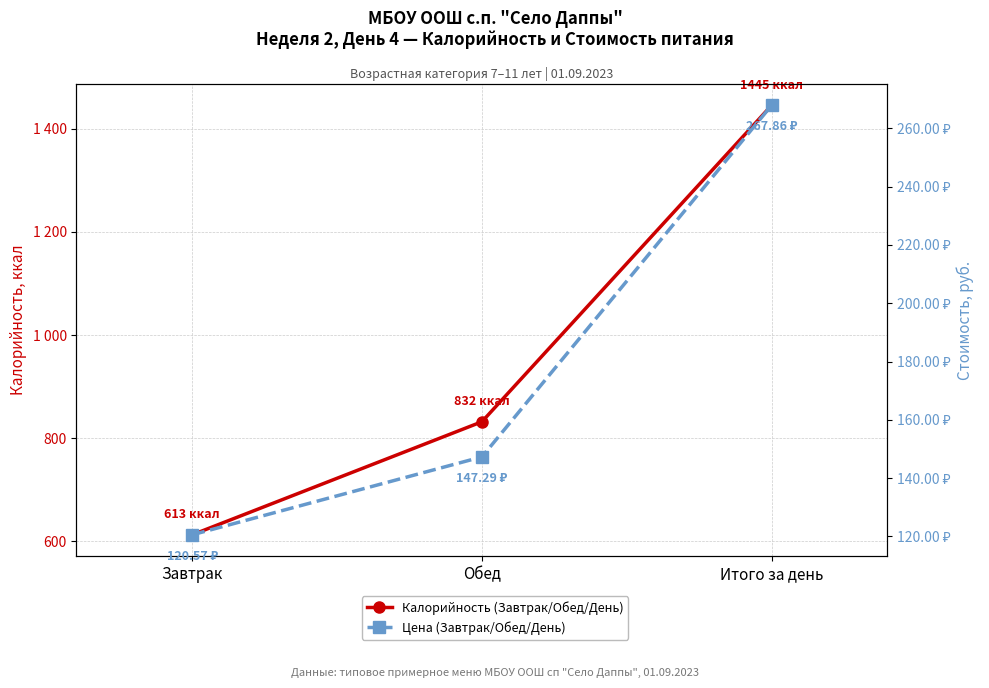

What is the difference between the Цена (Завтрак/Обед/День) values at Завтрак and Итого за день?

147.3